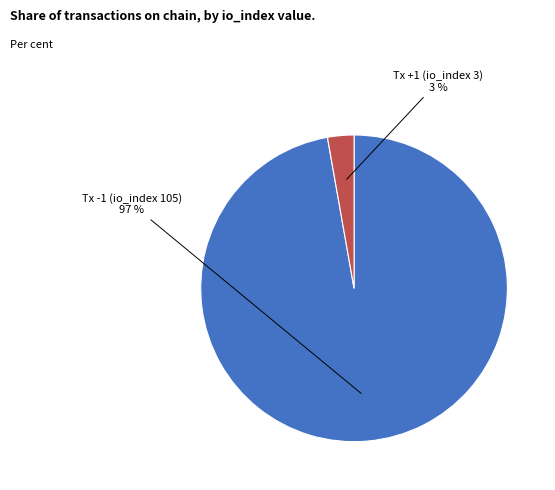

To the nearest percent, what is the difference between the largest and smallest slice percentages?

94%